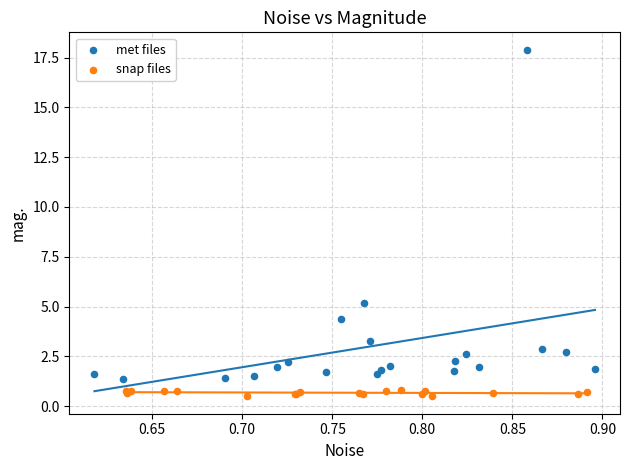

Which series contains the lowest Y value?

snap files